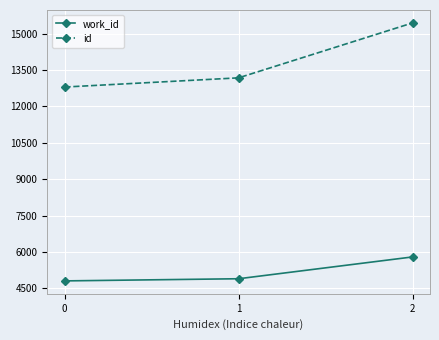

At how many categories does at least one series exceed 7723?

3